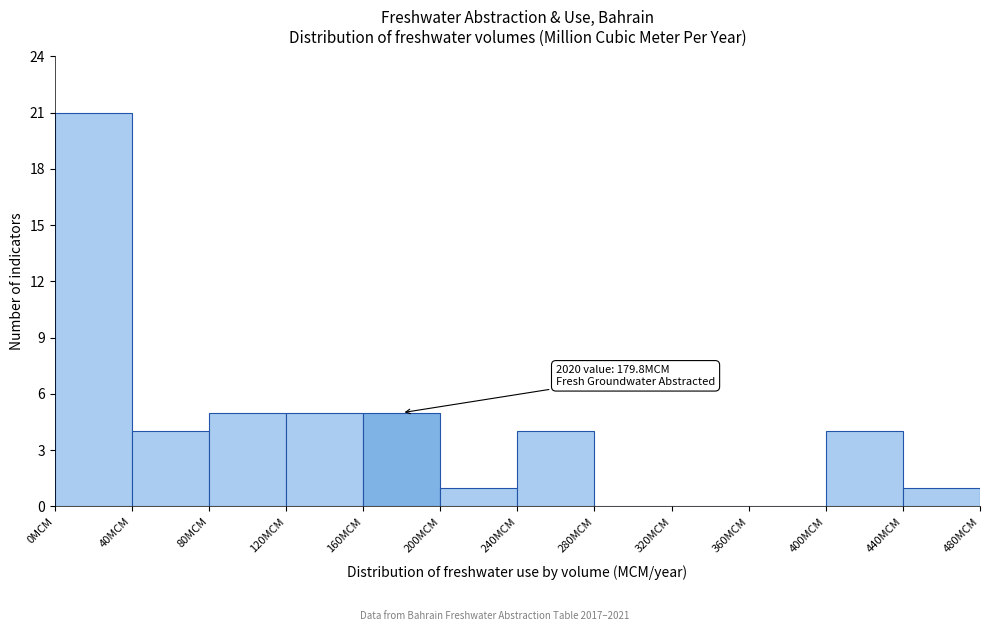

Over which range of the x-axis is the bar tallest?

0 to 40